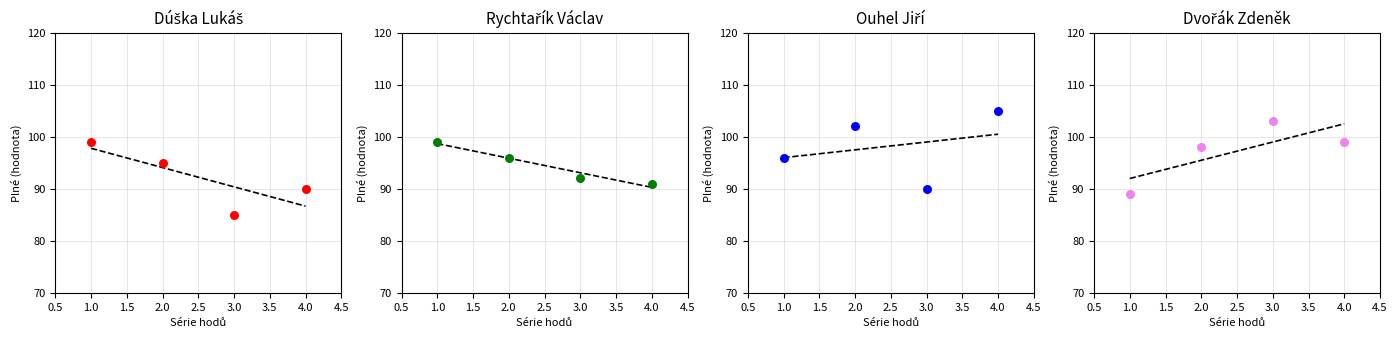

Which series contains the lowest Y value?

Dúška Lukáš (Plné)